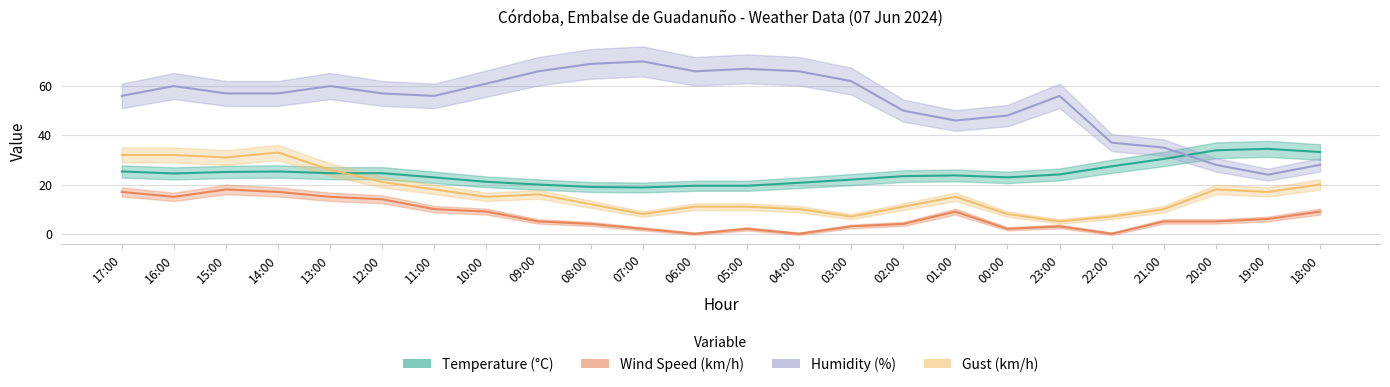

What is the value of the Gust (km/h) point at the 23rd from the left?

17.0